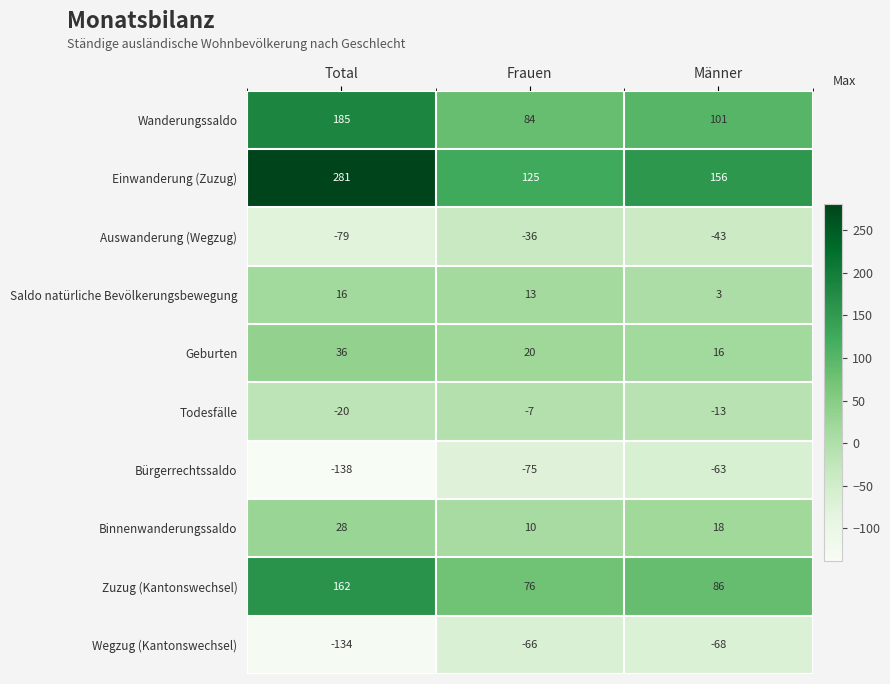

Is it true that Wanderungssaldo equals 101 at Männer?

True